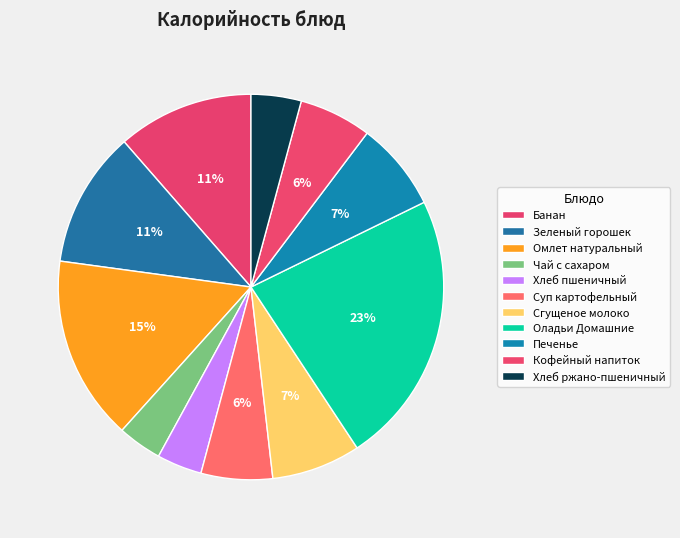

To the nearest percent, what percentage of the pie is Зеленый горошек?

11%